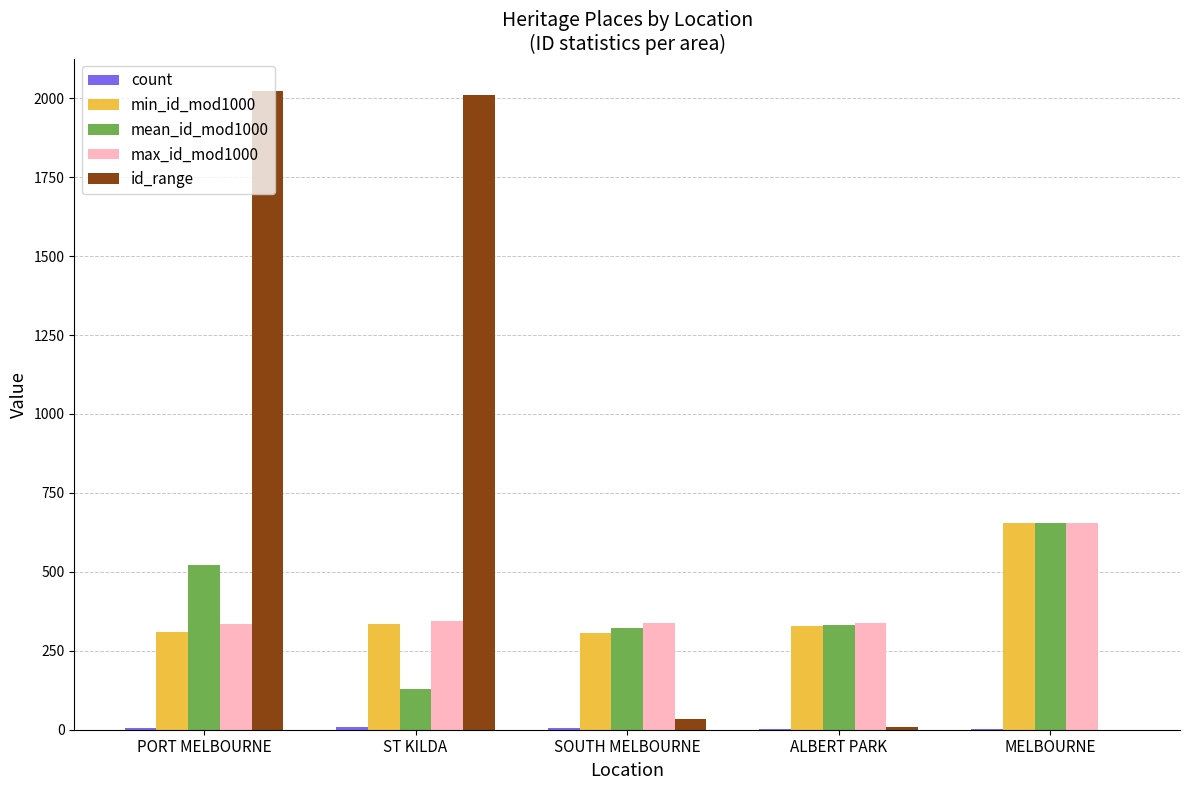

What is the maximum value shown in the chart?

2024